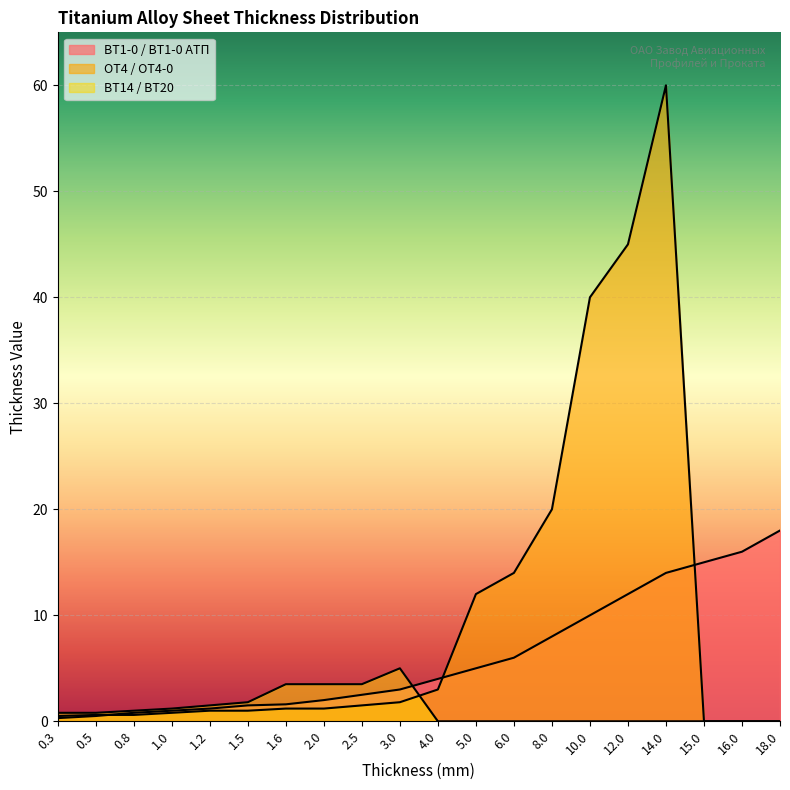

What is the difference between the ВТ14 / ВТ20 values at 1.5 and 0.5?

1.0